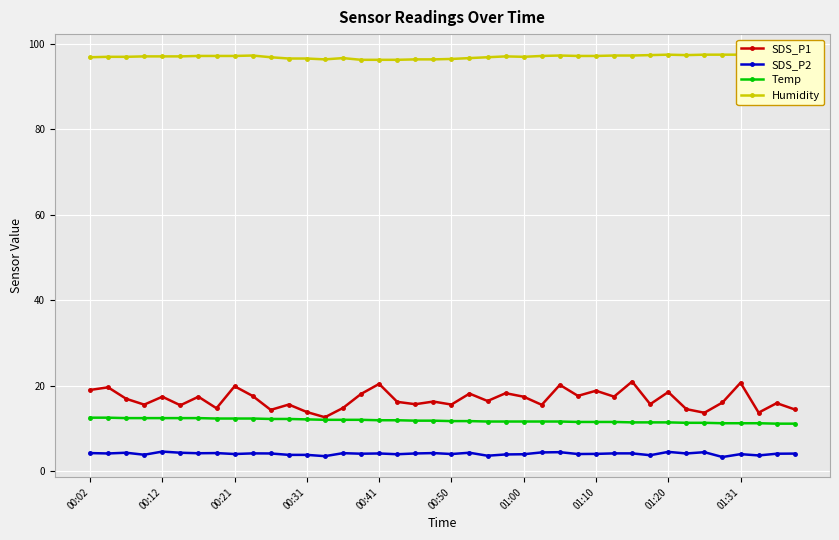

True or false: SDS_P1 has more than 0 points higher than both neighbors.

True